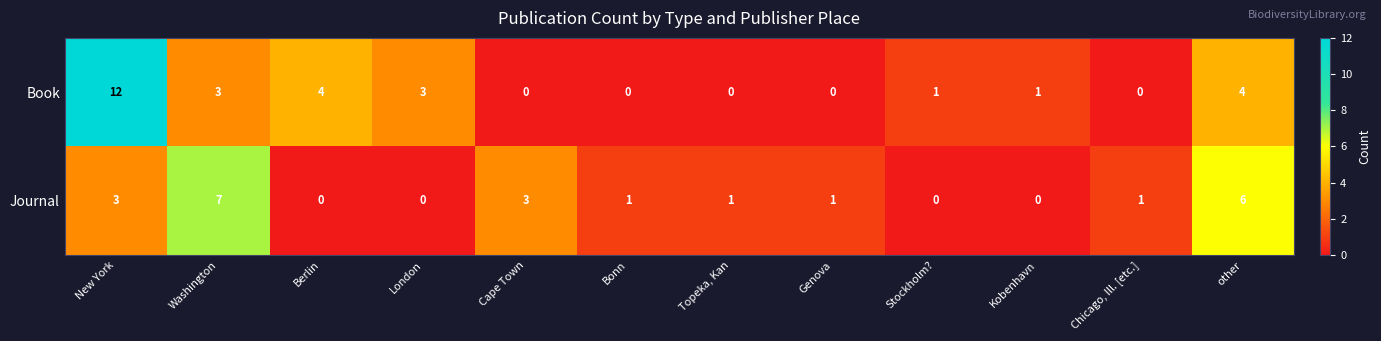

Rank the series by their average value, from highest to lowest.

Book, Journal